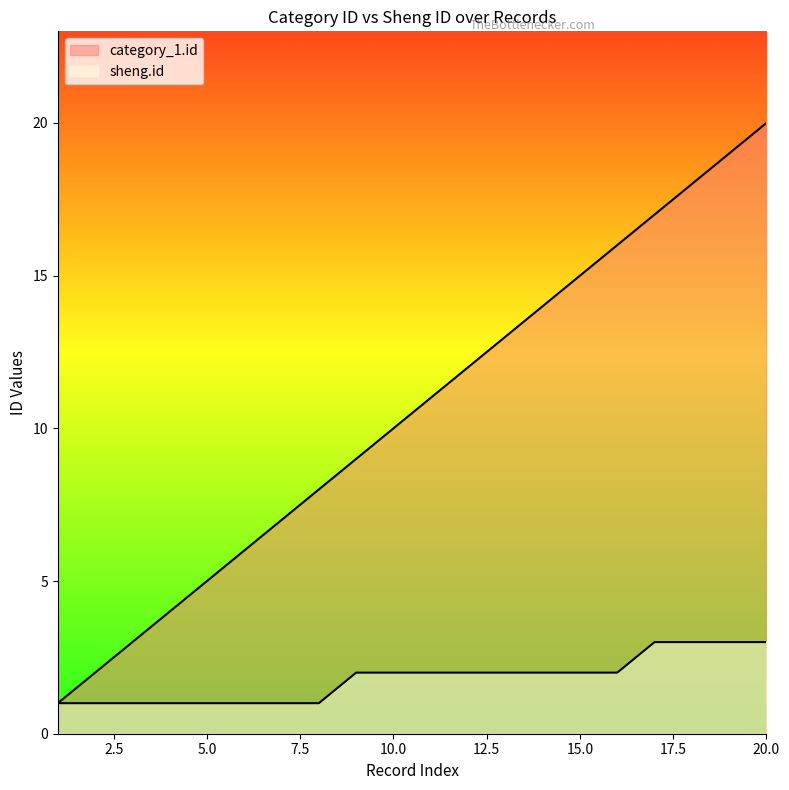

Rank the categories by sheng.id value from highest to lowest.

17, 18, 19, 20, 9, 10, 11, 12, 13, 14, 15, 16, 1, 2, 3, 4, 5, 6, 7, 8